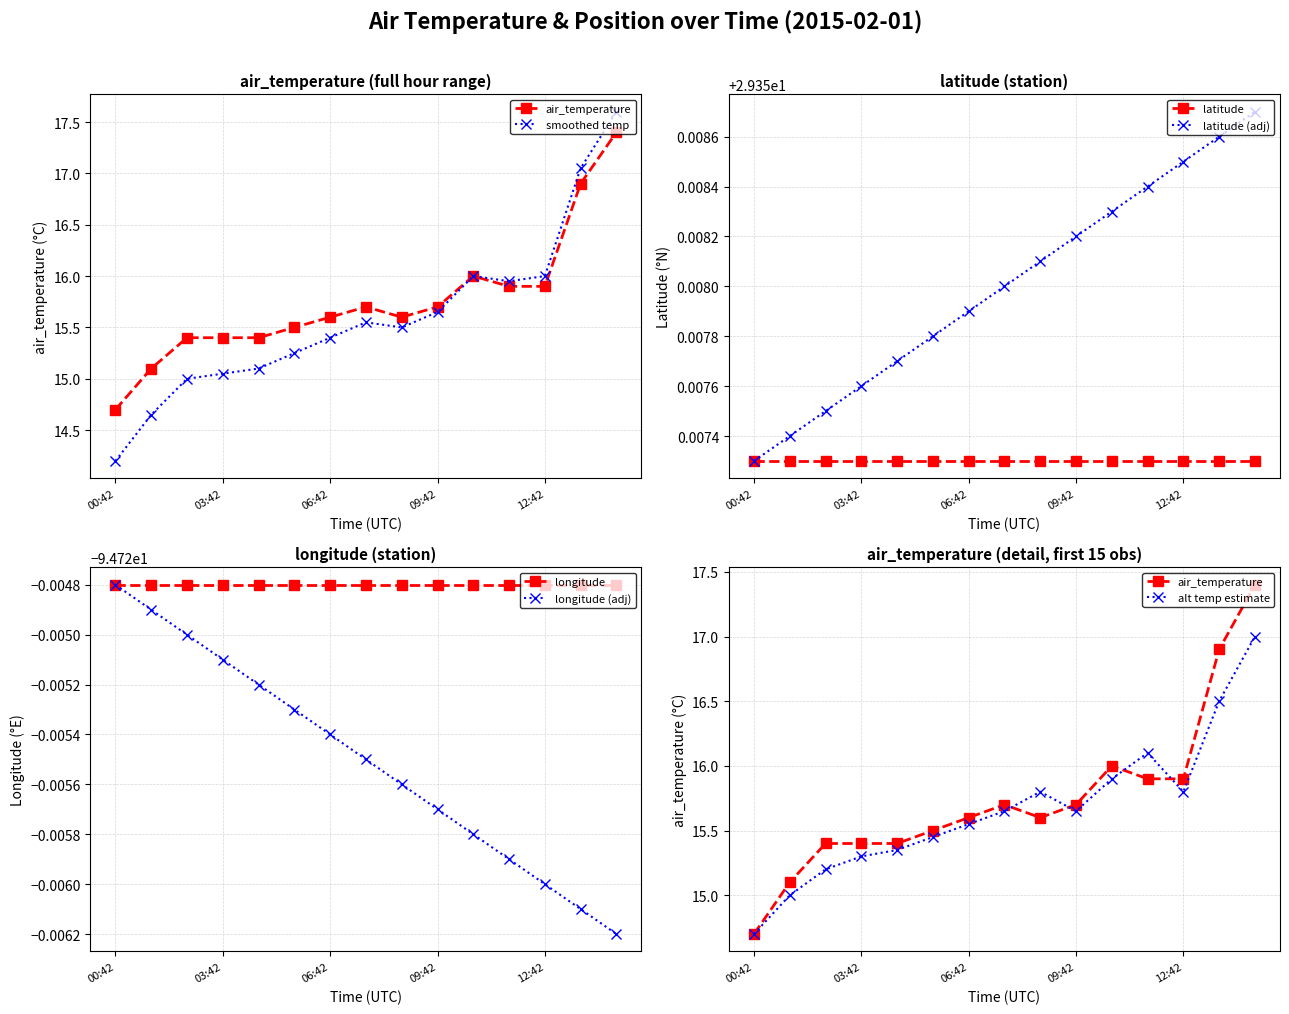

Is the value of longitude at 7 greater than the value of latitude at 13?

No